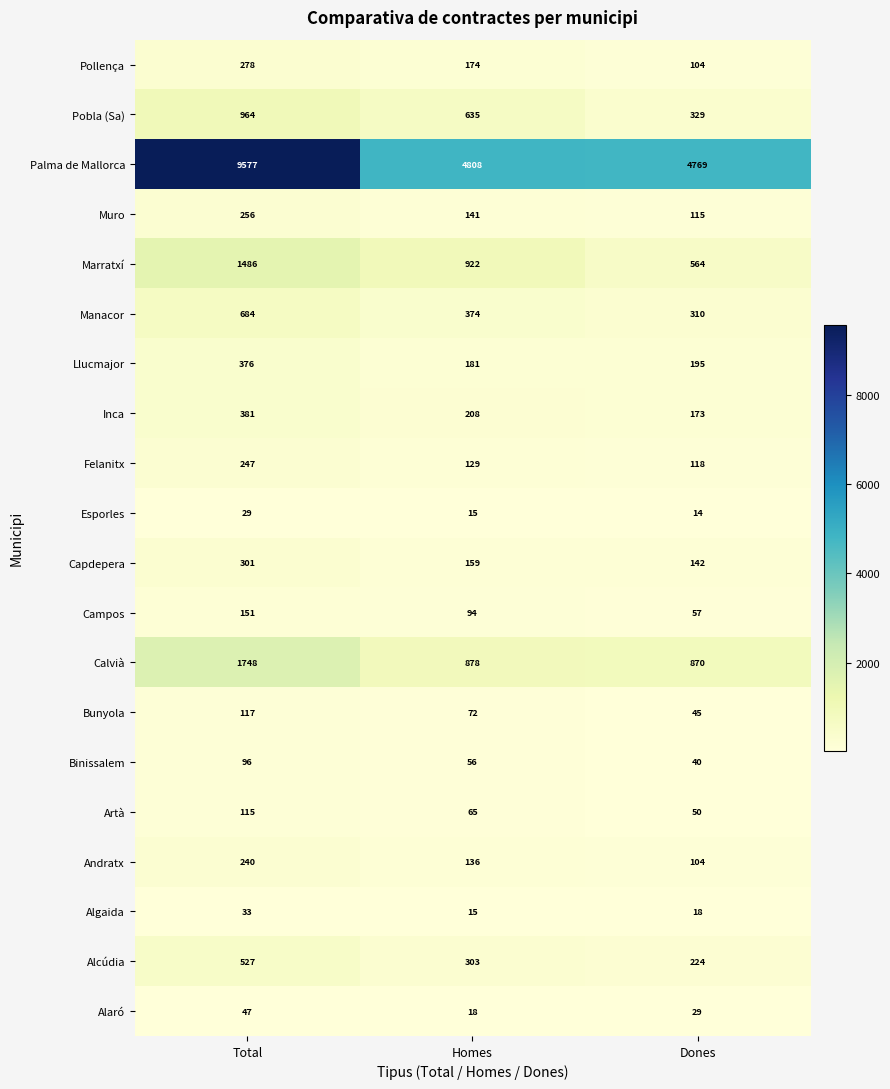

How many categories are shown in the chart?

3